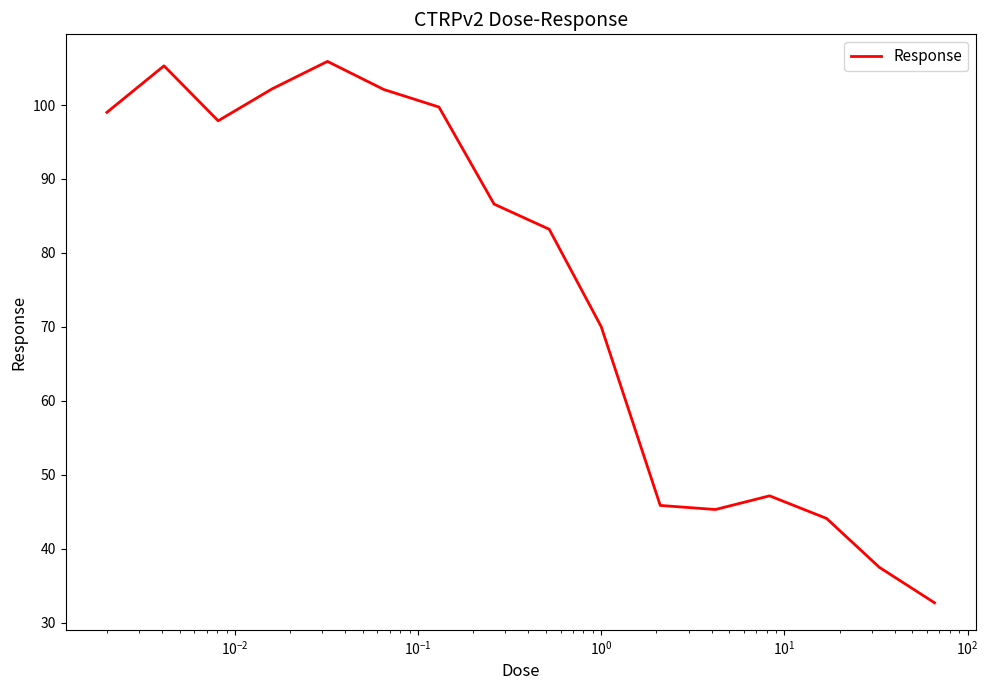

What is the difference between the maximum and minimum values?

73.2